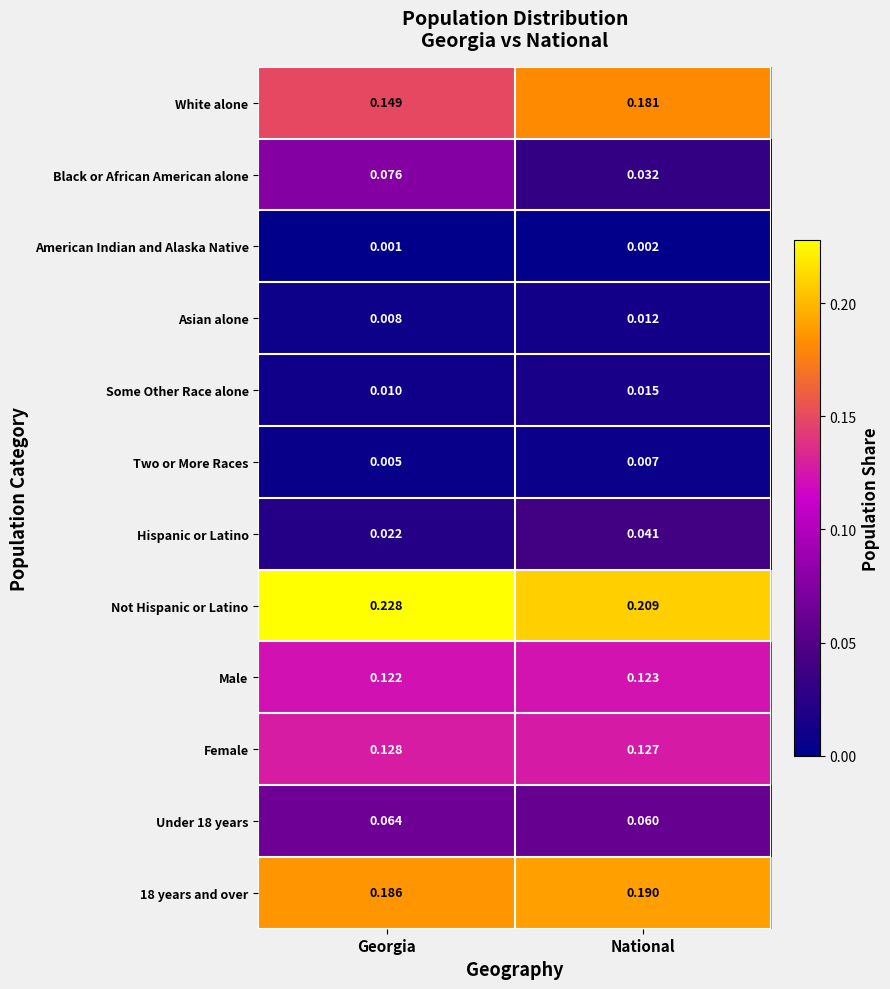

Is the value of Two or More Races at Georgia greater than the value of White alone at Georgia?

No